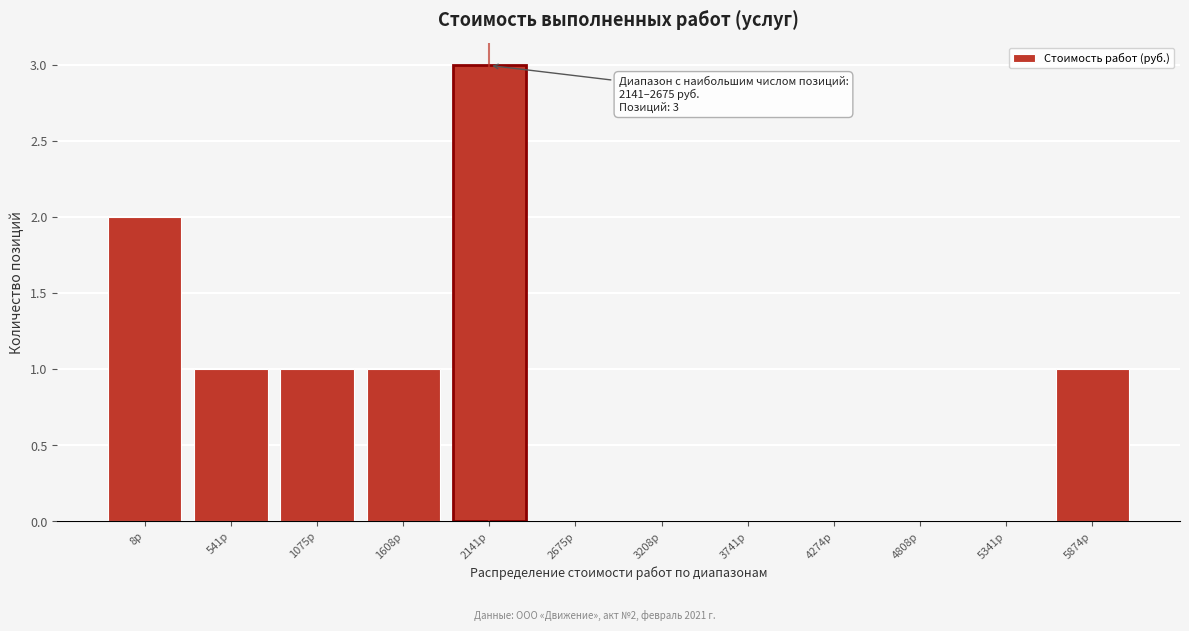

Reading right to left, what are all the values shown in this chart?

5874р=1	5341р=0	4808р=0	4274р=0	3741р=0	3208р=0	2675р=0	2141р=3	1608р=1	1075р=1	541р=1	8р=2